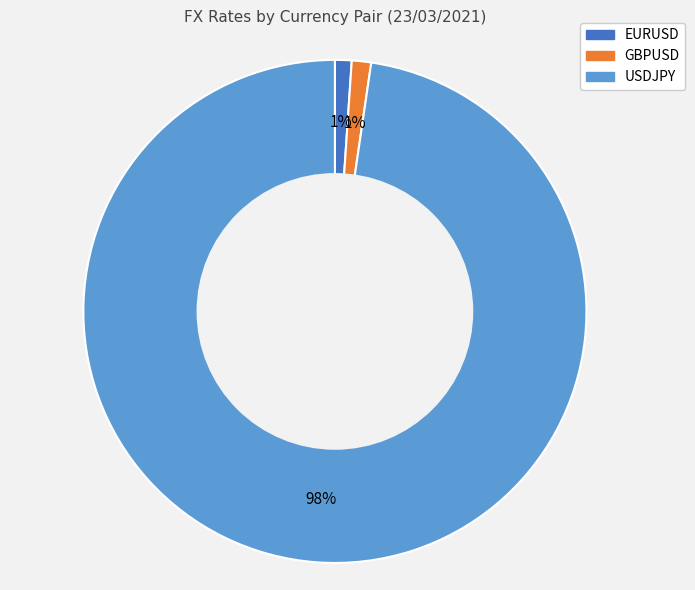

To the nearest percent, what is the average slice percentage?

33%